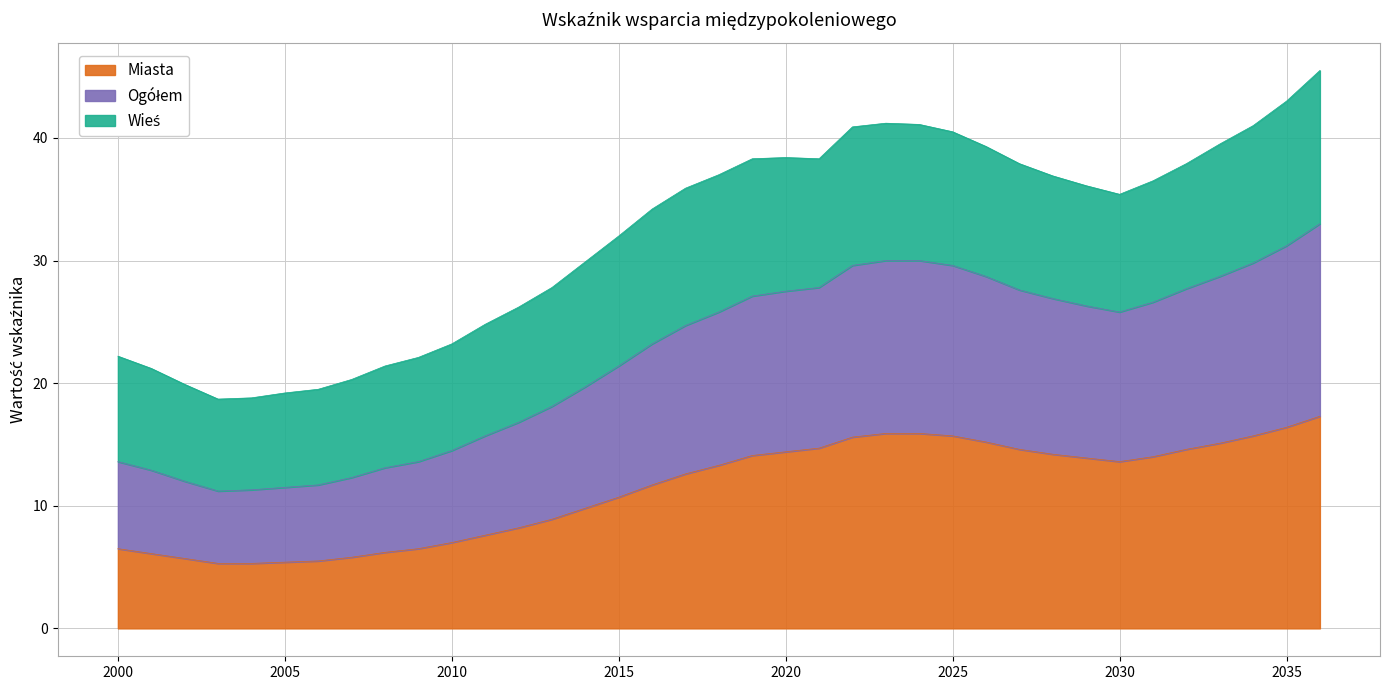

What is the minimum value for Miasta?

5.3